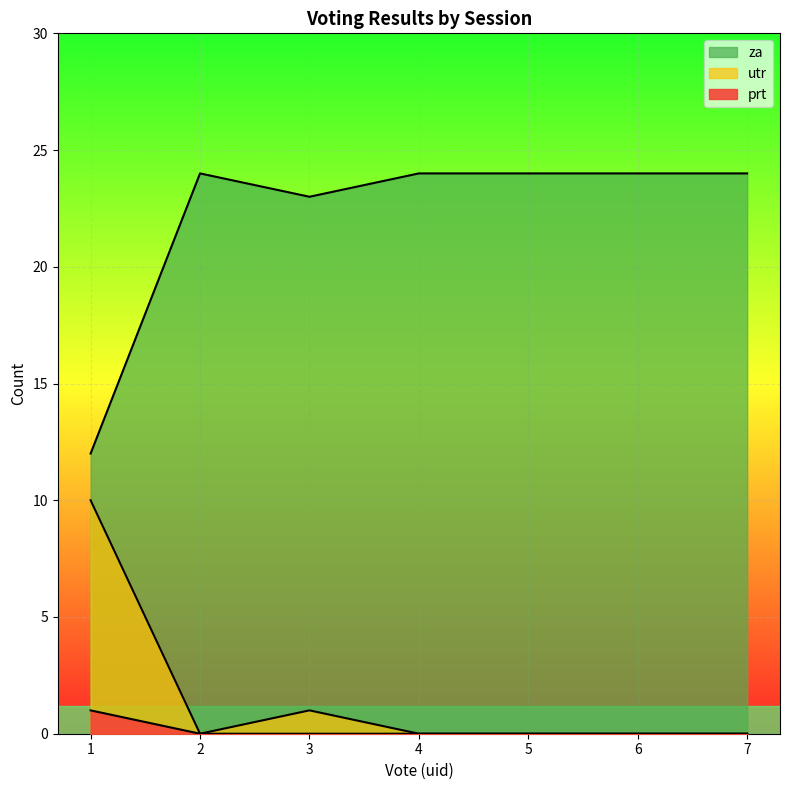

Does the chart display data point markers on the line(s)?

No